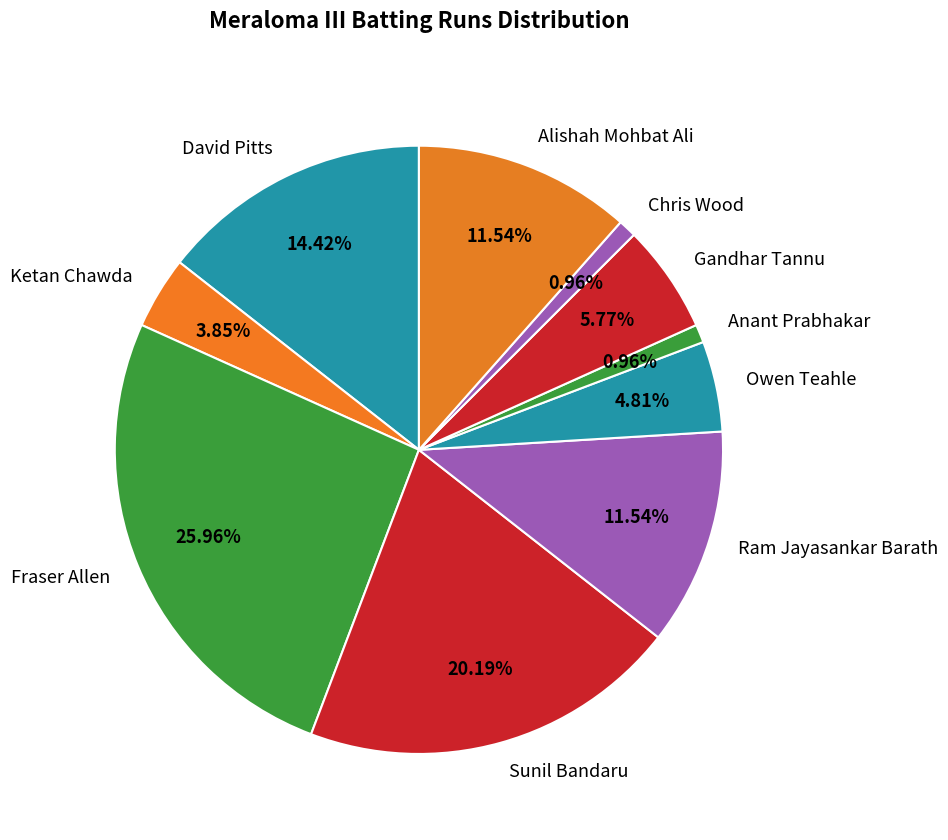

Which slice is the largest?

Fraser Allen